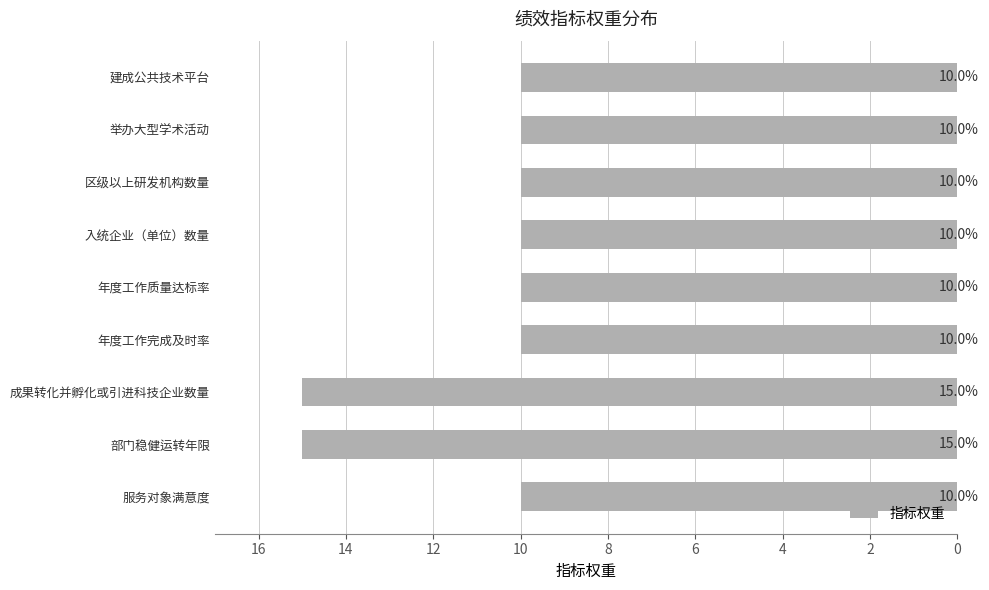

What is the greatest value displayed?

15